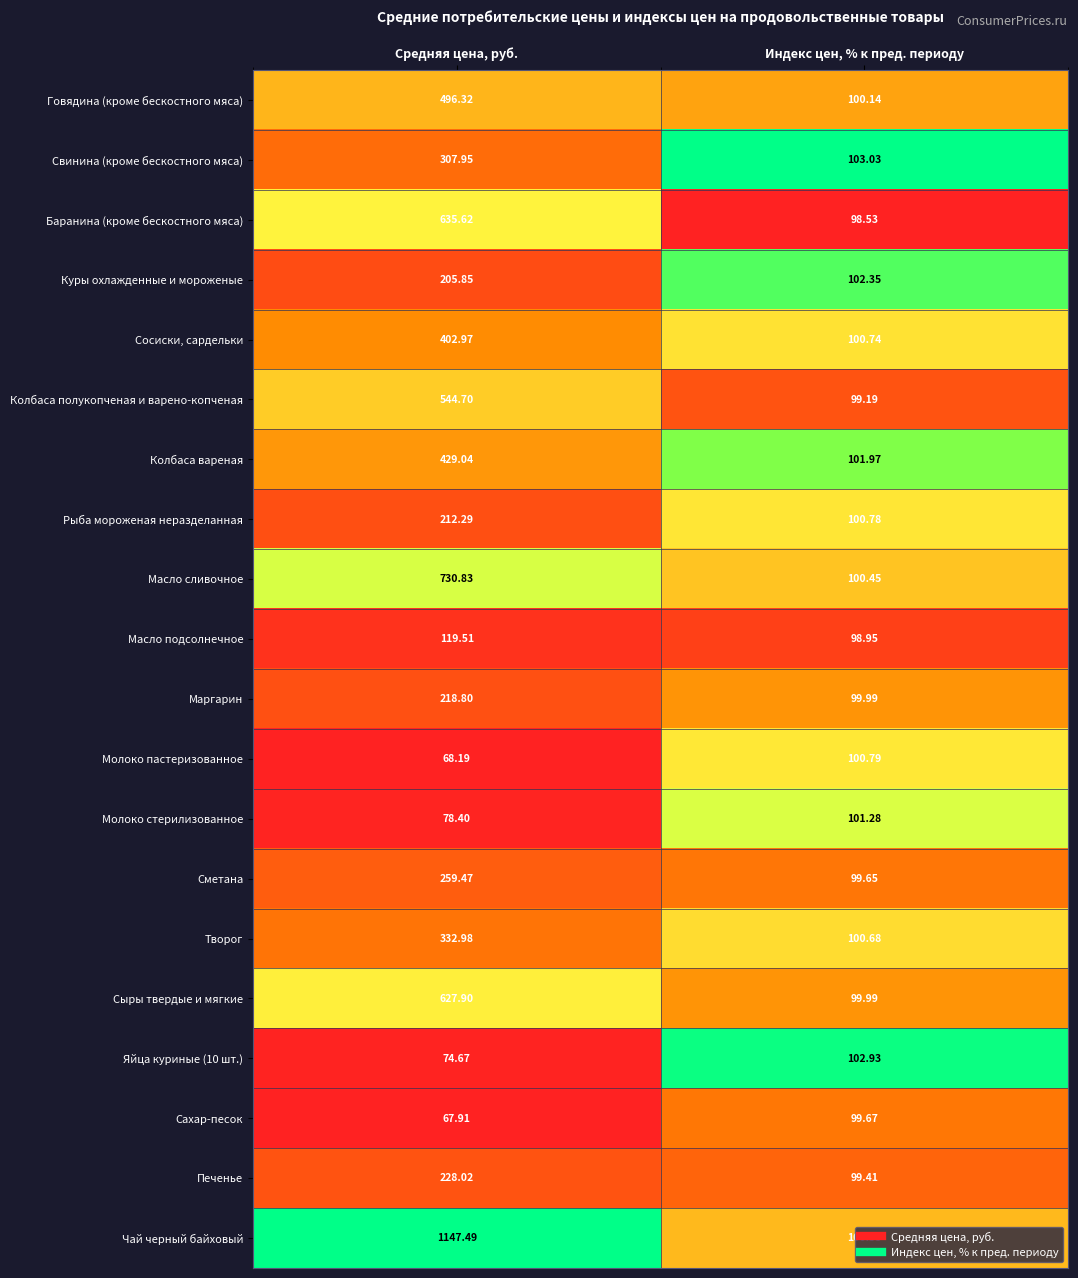

Which category has the lowest value across all series?

Средняя цена, руб.